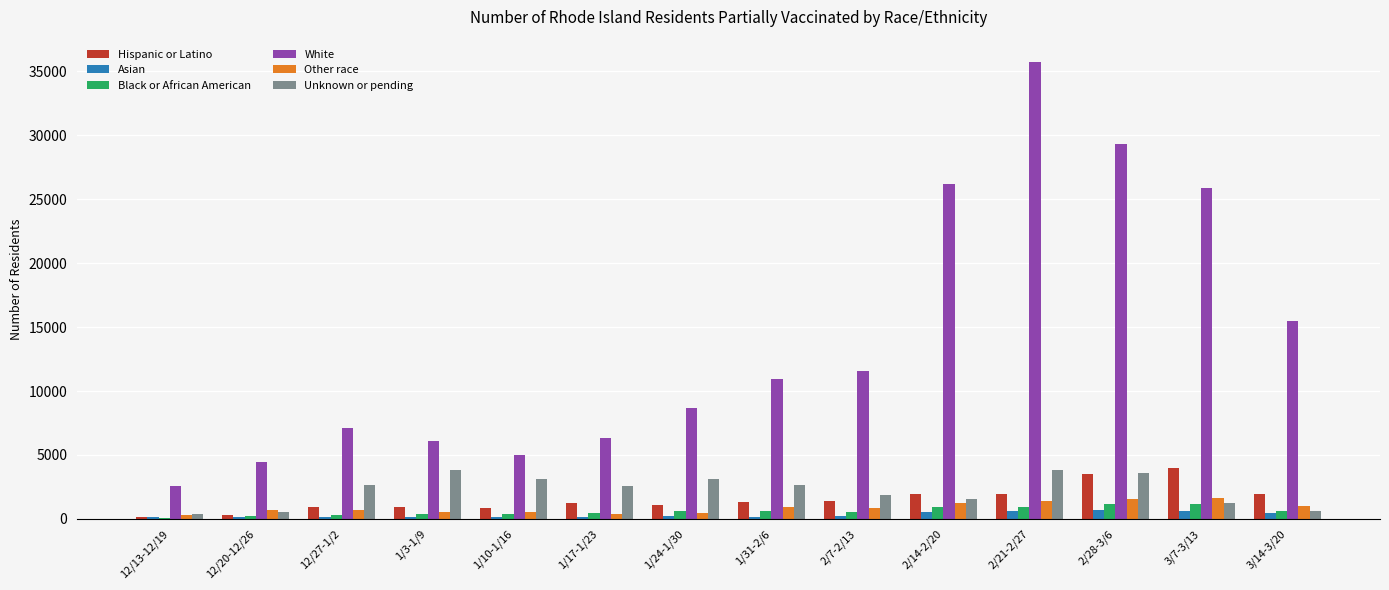

What is the sum of all Black or African American values?

8479